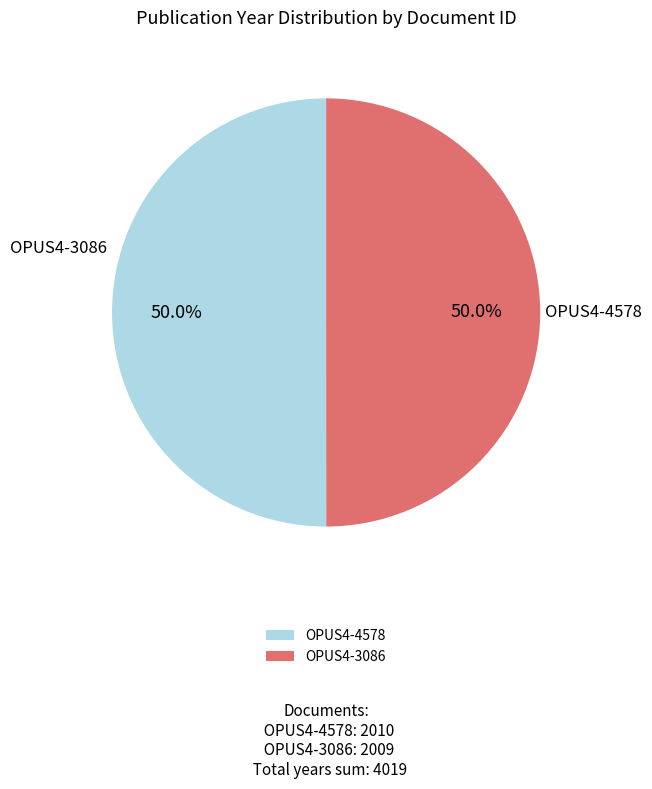

How much of the chart is everything except OPUS4-3086?

50.0%